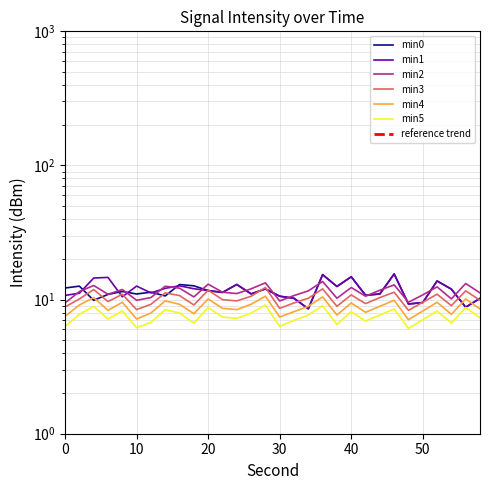

Does the chart have visible grid lines?

Yes